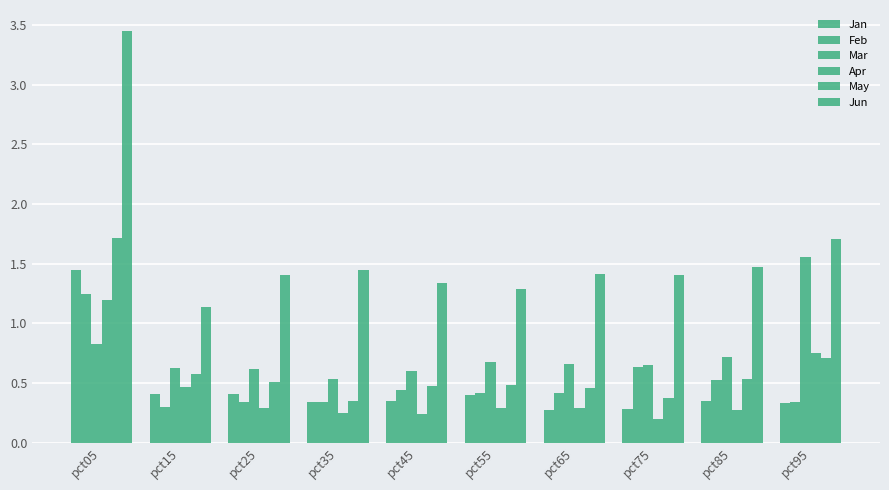

How many groups of bars are there?

10